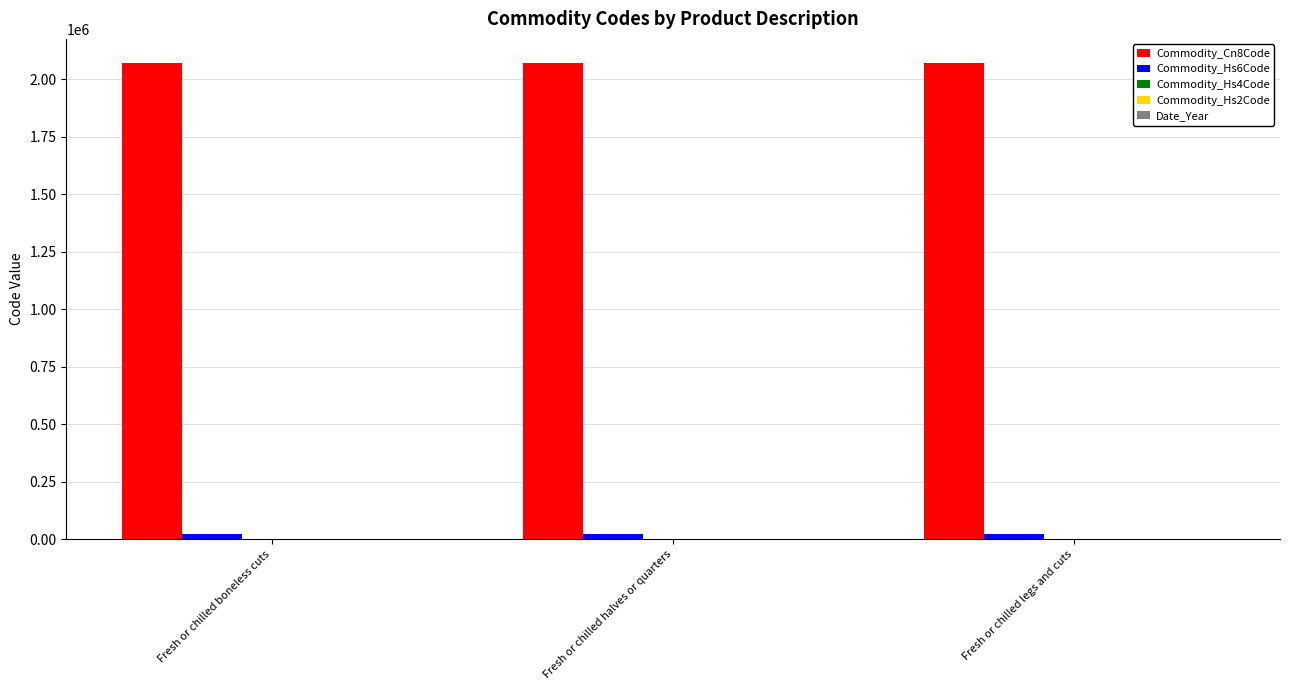

The value of Commodity_Cn8Code at Fresh or chilled boneless cuts is 2071310. True or false?

True